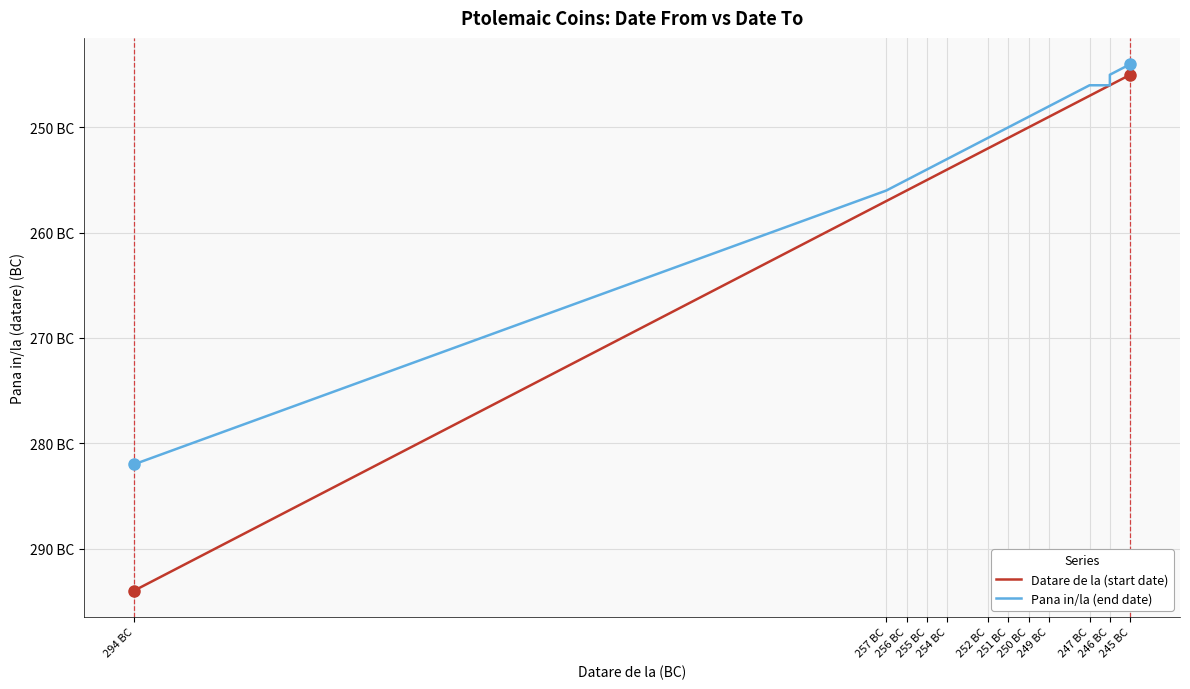

True or false: Pana in/la (end date) and Datare de la (start date) intersect in this chart.

False